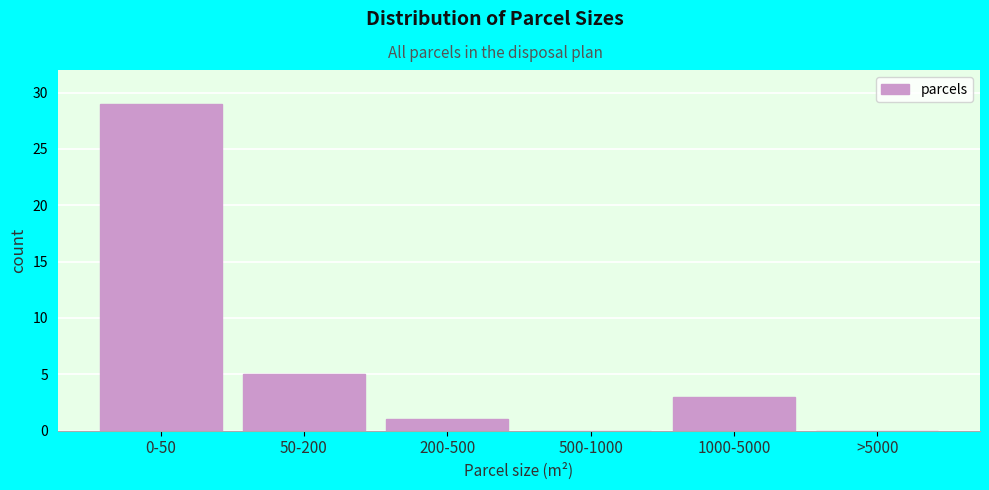

Reading left to right, transcribe all the data shown in this chart.

0-50=29	50-200=5	200-500=1	500-1000=0	1000-5000=3	>5000=0